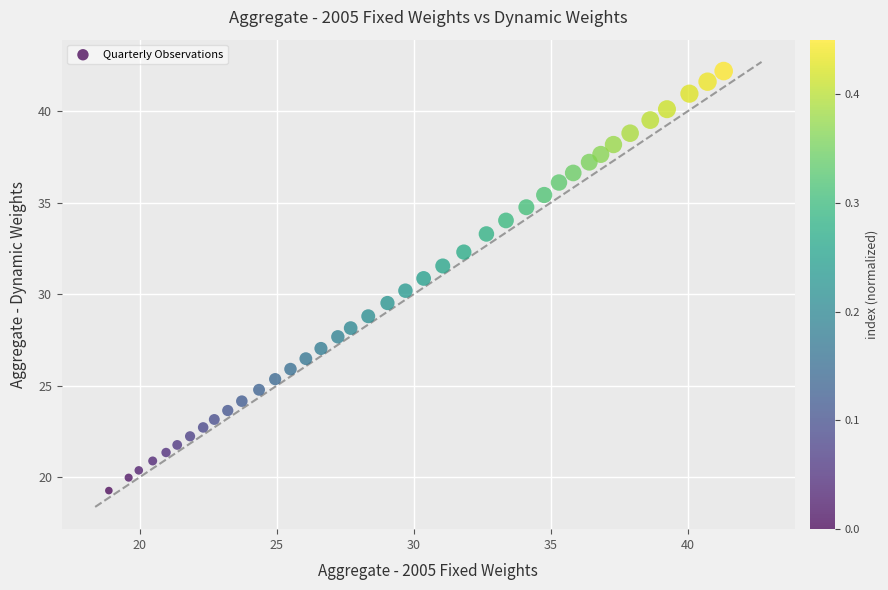

What is the range of X values (max minus min)?

22.4